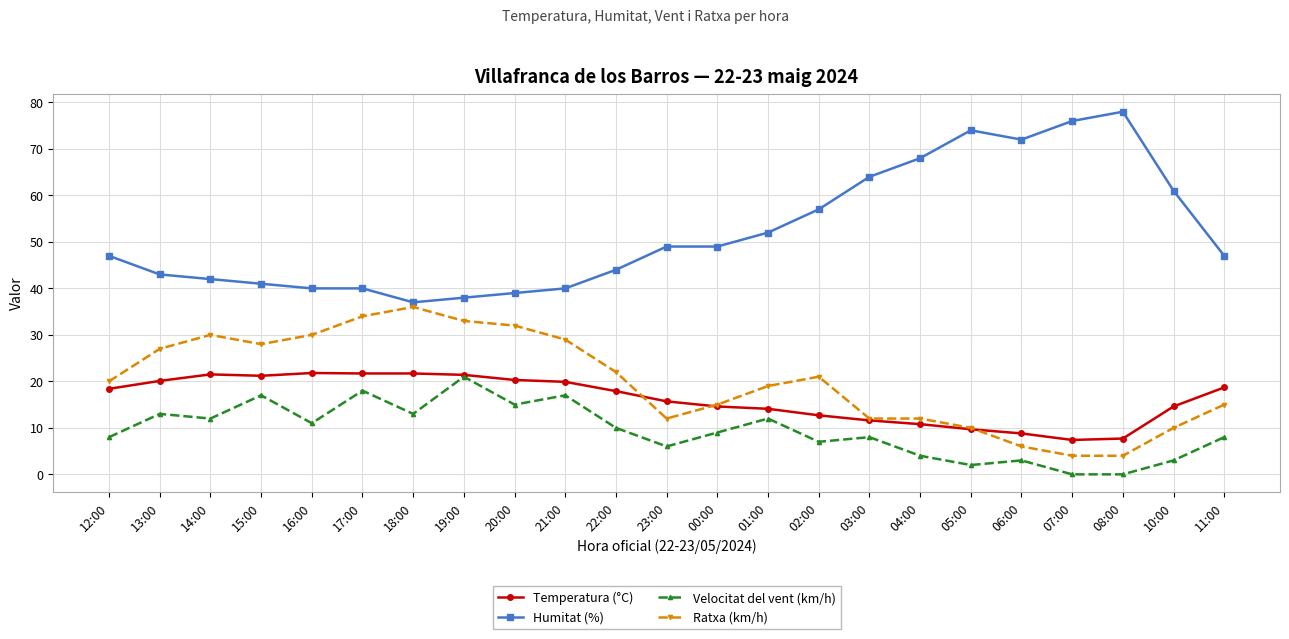

What is the sum of all Ratxa (km/h) values?

461.0